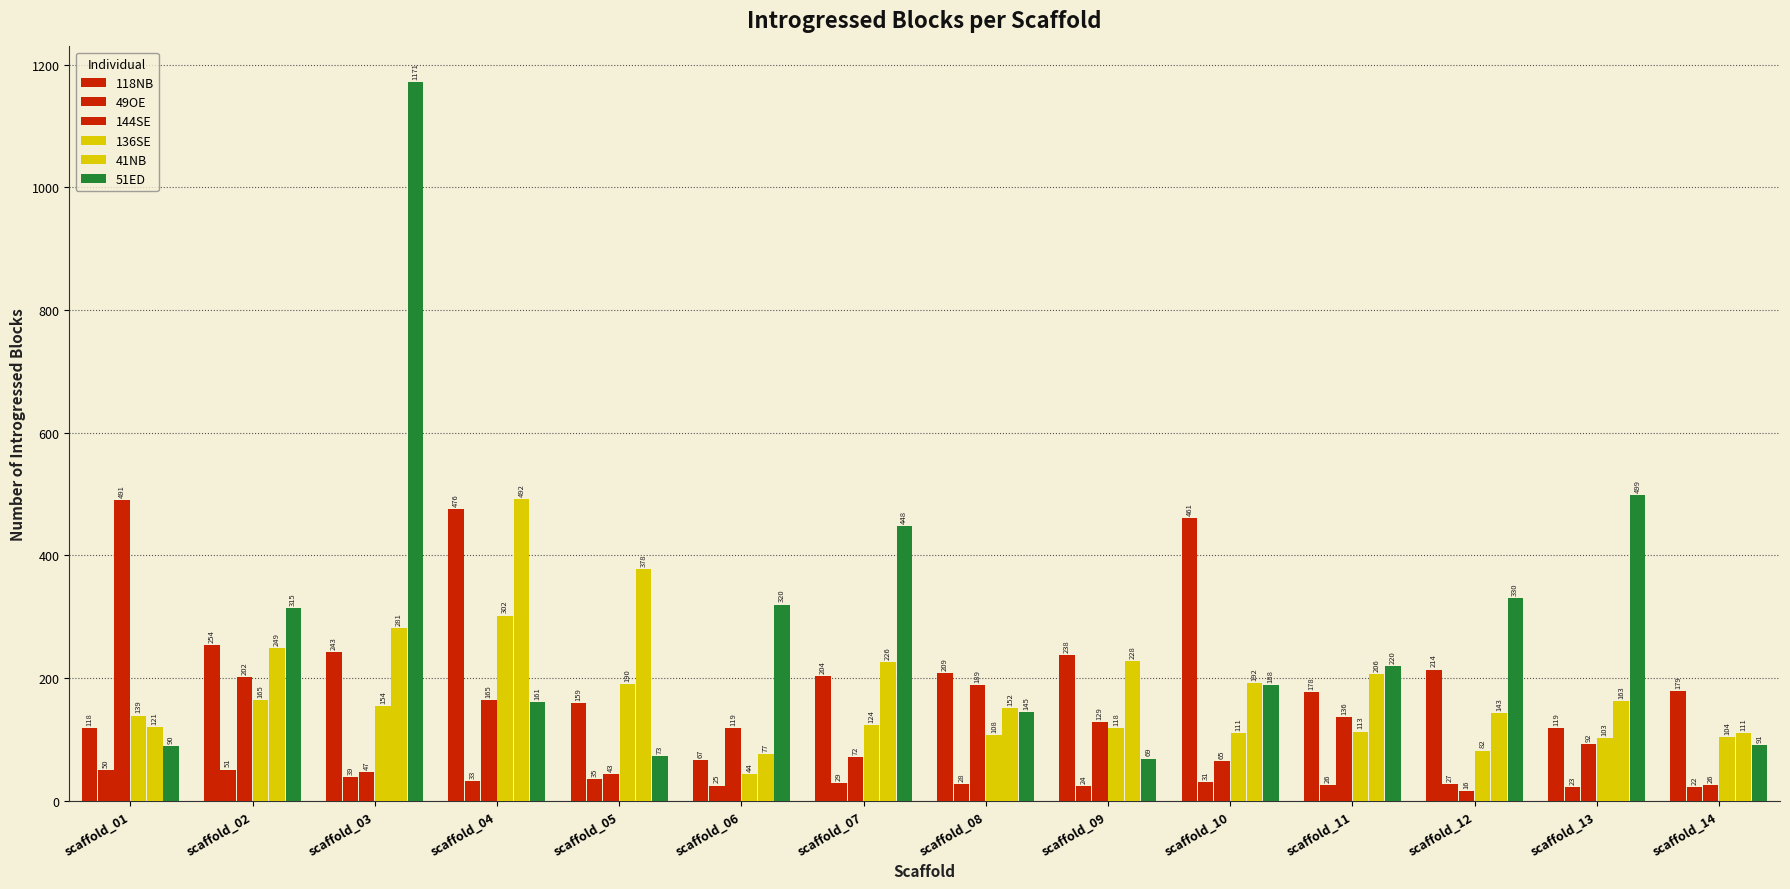

What is the difference between the 136SE values at scaffold_14 and scaffold_02?

61